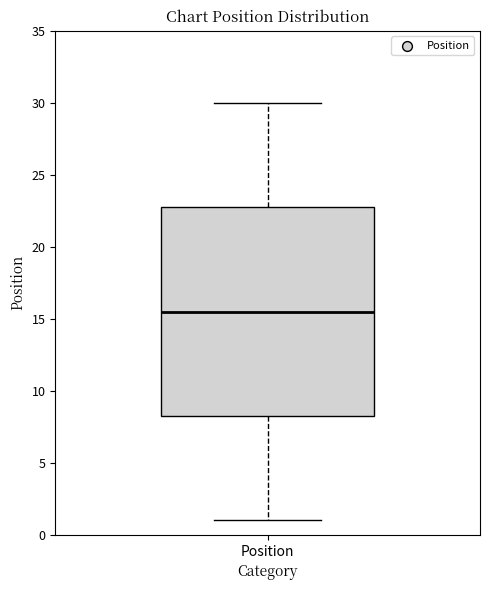

Transcribe this box plot: give where the median line is, the range the box spans, and where the two whiskers end, as read against the y-axis. The values are not printed on the chart, so give them approximately, as read against the axis.

median 15.5, box 8.5 to 23.0, whiskers 1.0 to 30.0